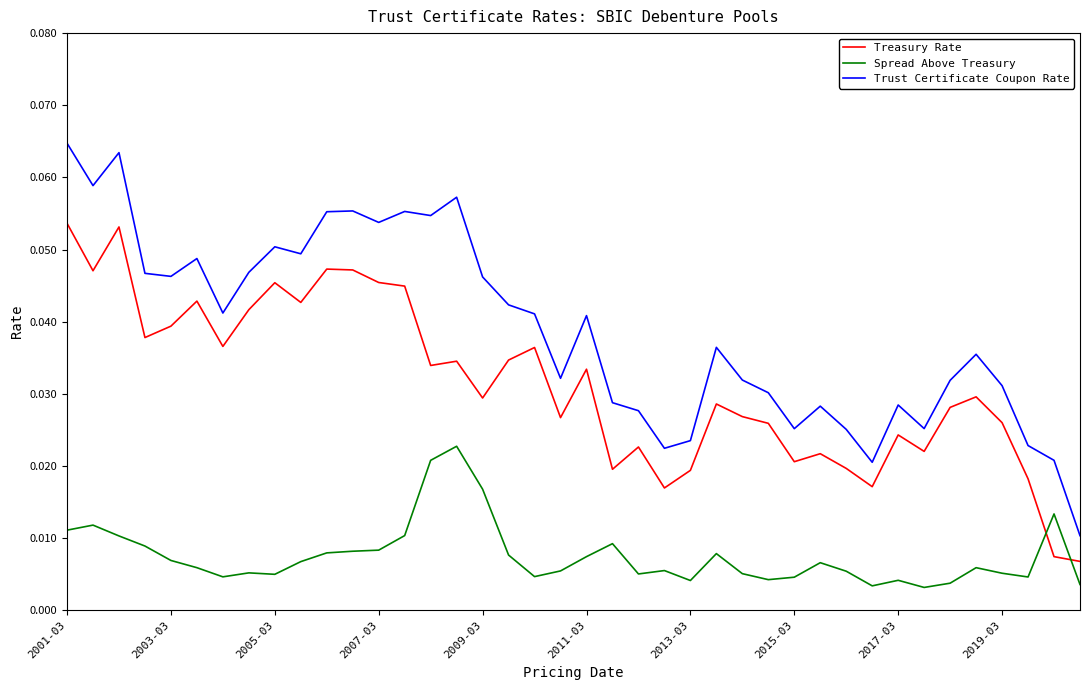

True or false: Treasury Rate and Spread Above Treasury intersect in this chart.

True